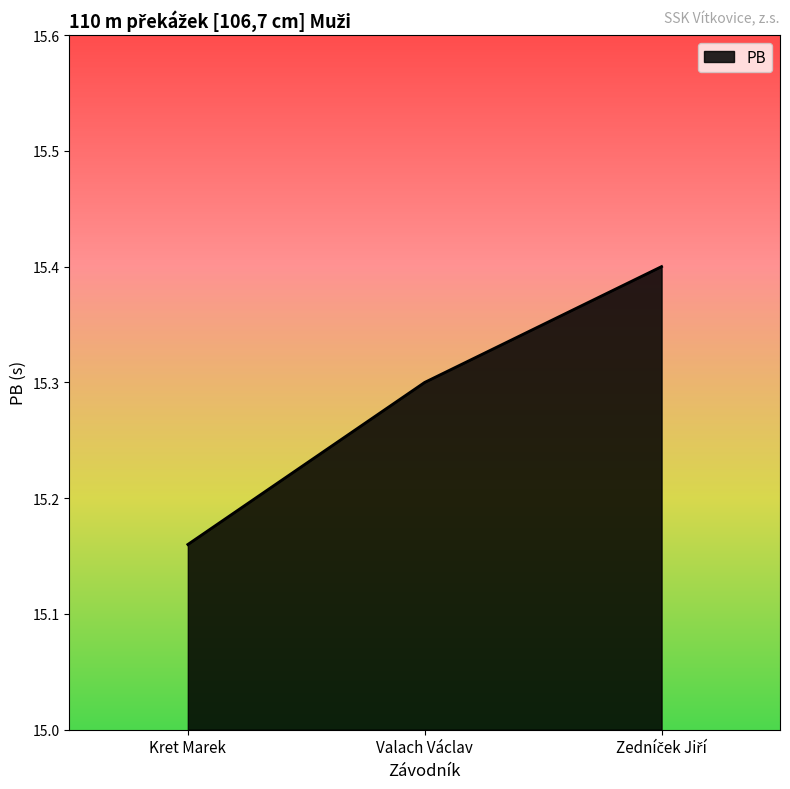

At which category does the chart reach its minimum across all series?

Kret Marek